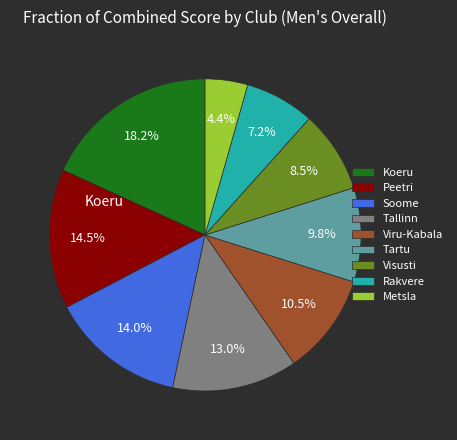

What is the largest slice in the pie chart?

Koeru